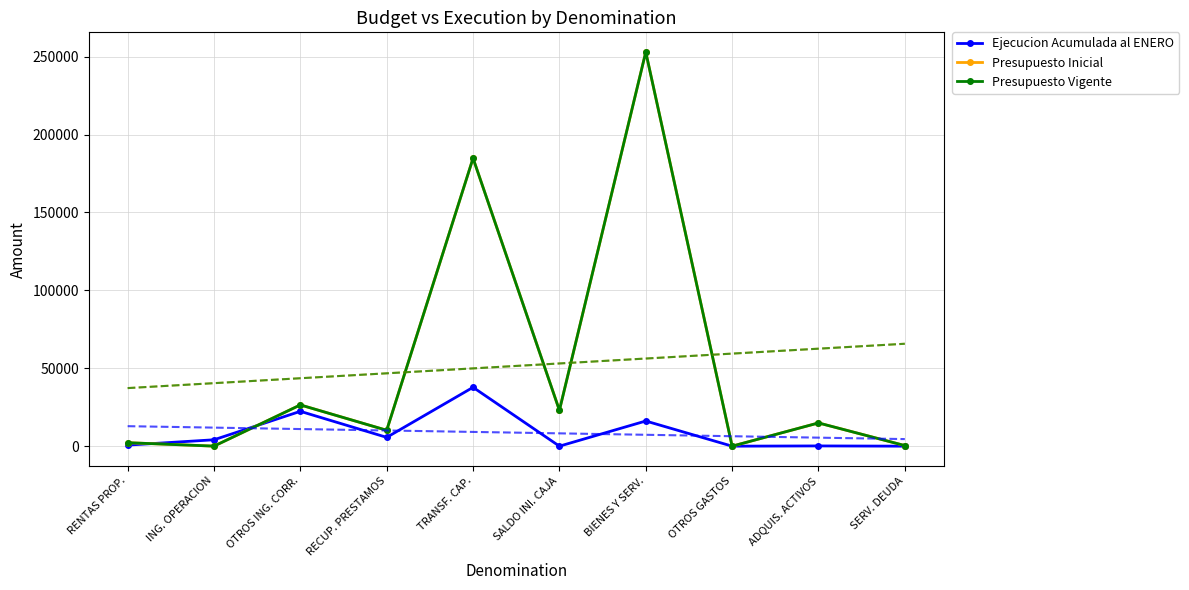

Reading right to left, what are all the values shown in this chart?

Ejecucion Acumulada al ENERO: 0	153	0	16148	0	37770	5643	22362	4102	678
Presupuesto Inicial: 384	14912	10	252946	23000	184808	10200	26474	22	2235
Presupuesto Vigente: 384	14912	10	252946	23000	184808	10200	26474	22	2235